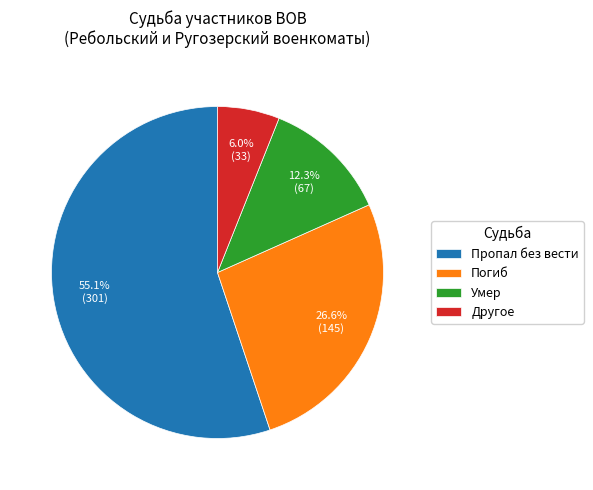

What is the smallest slice in the pie chart?

Другое